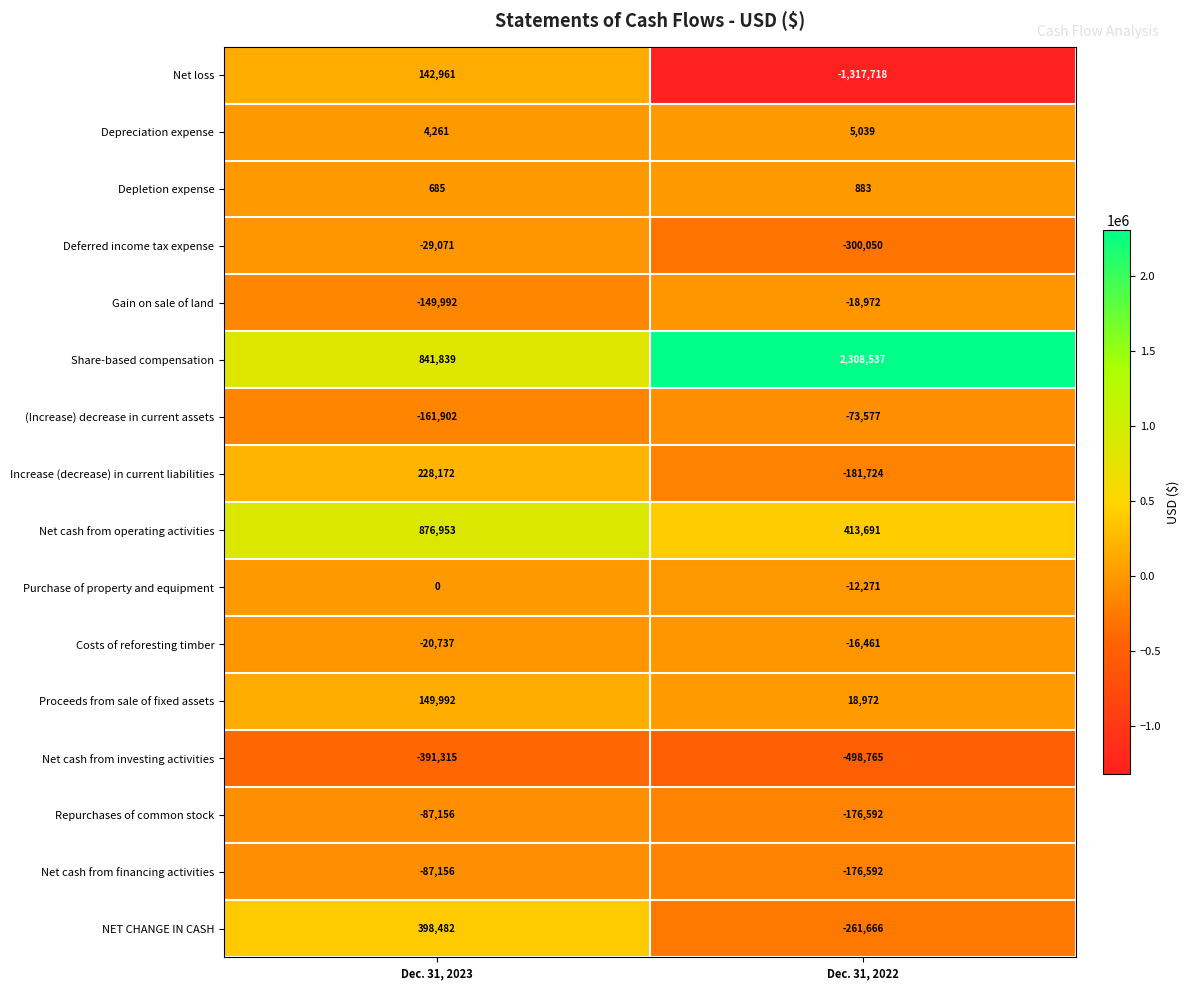

Which label corresponds to the smallest value in the chart?

Dec. 31, 2022